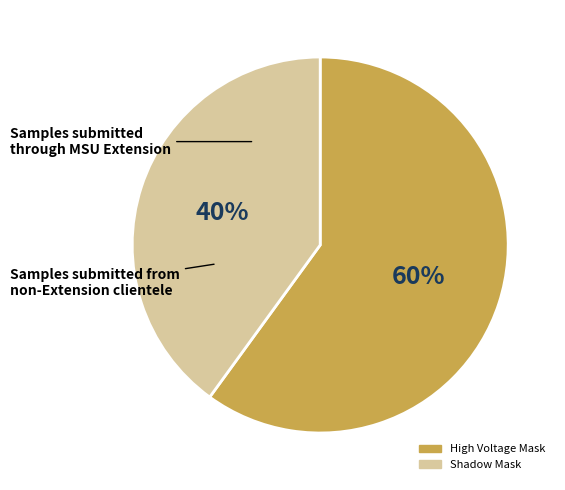

Which category has the smallest portion of the pie?

Shadow Mask